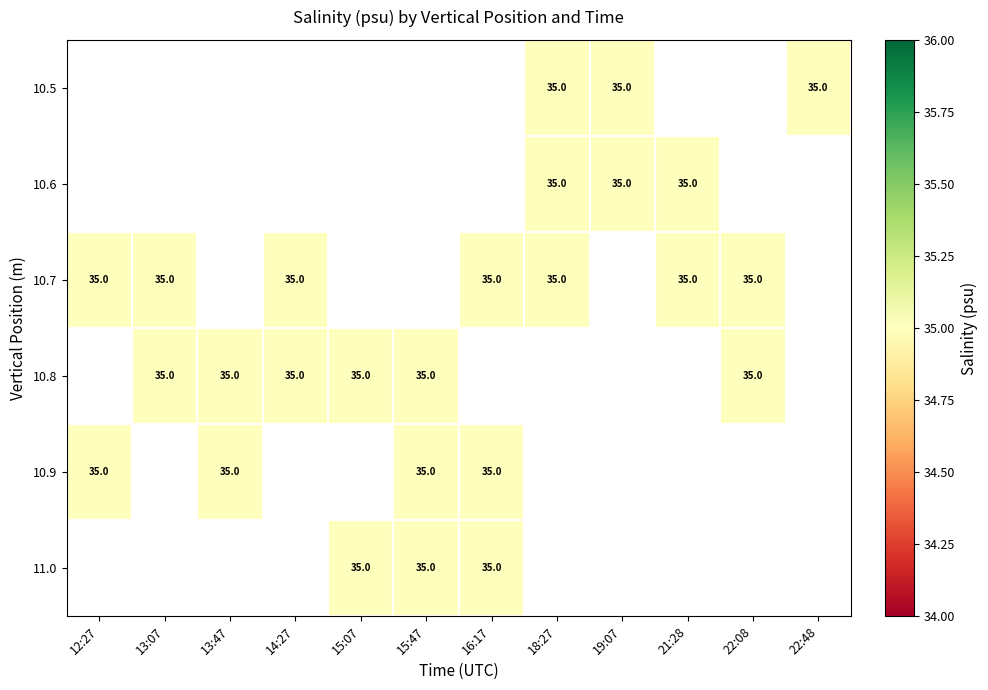

Which label corresponds to the smallest value in the chart?

18:27